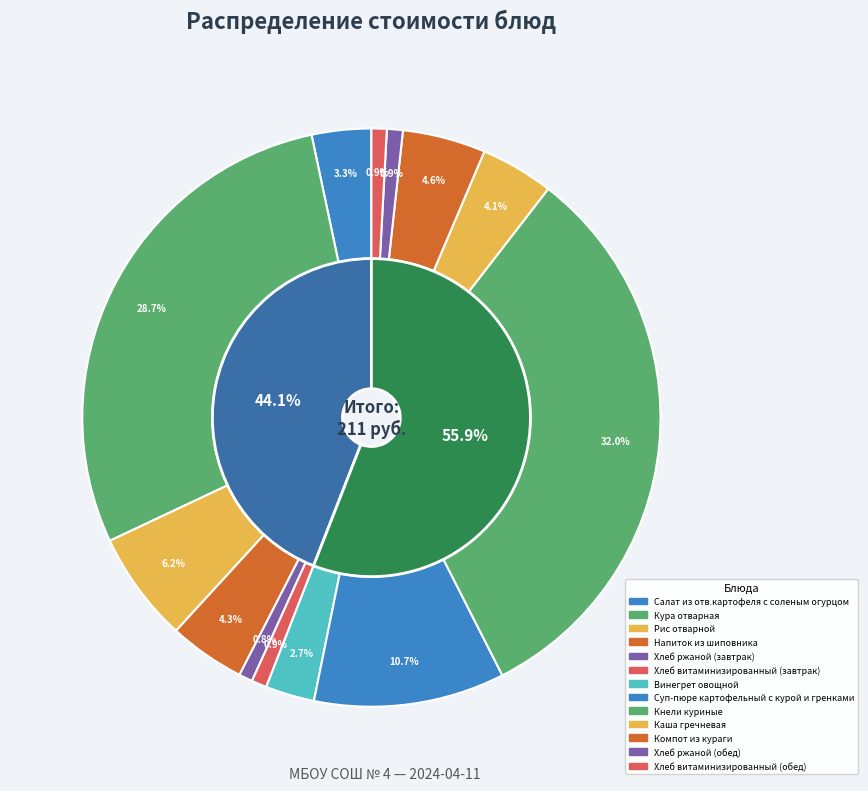

Which category has the biggest portion of the pie?

Кнели куриные